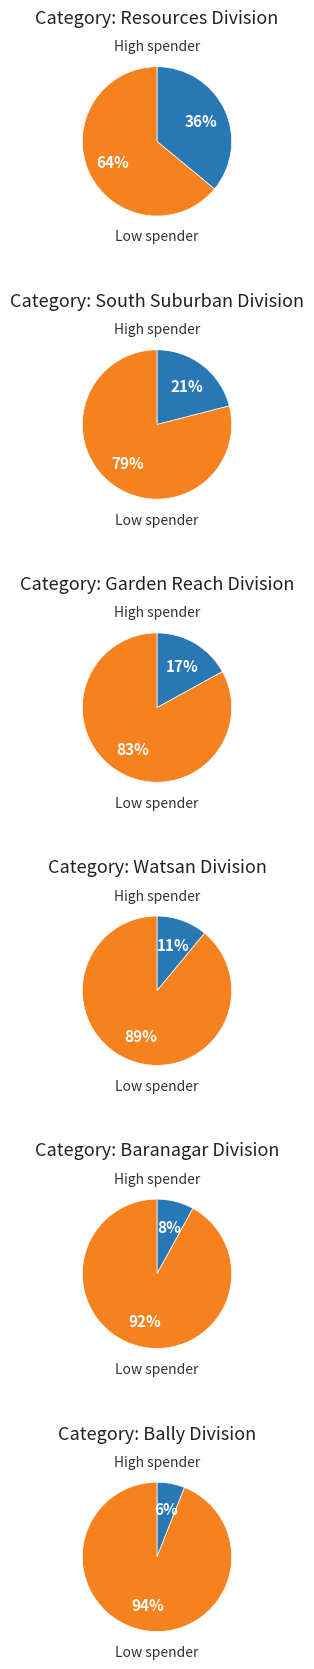

To the nearest percent, what percentage of the pie is 5?

17%